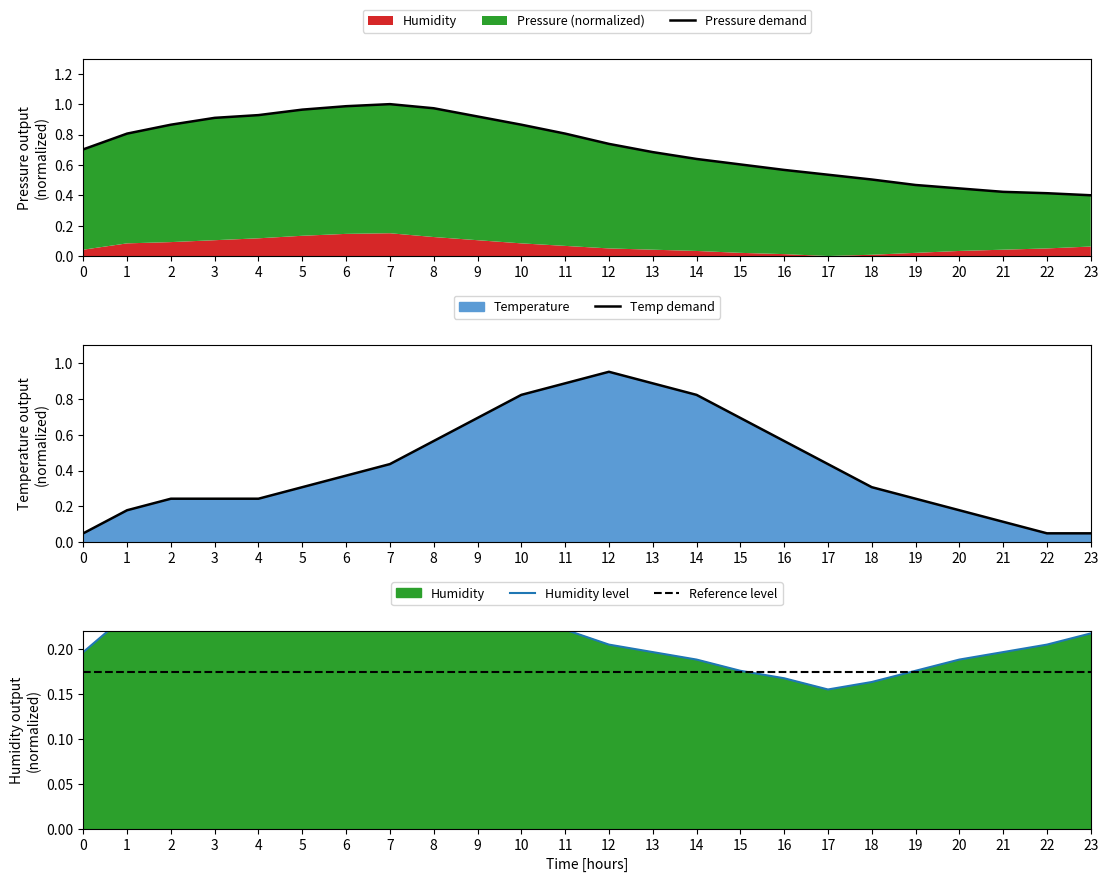

Rank the categories by Reference level value from highest to lowest.

0, 1, 2, 3, 4, 5, 6, 7, 8, 9, 10, 11, 12, 13, 14, 15, 16, 17, 18, 19, 20, 21, 22, 23